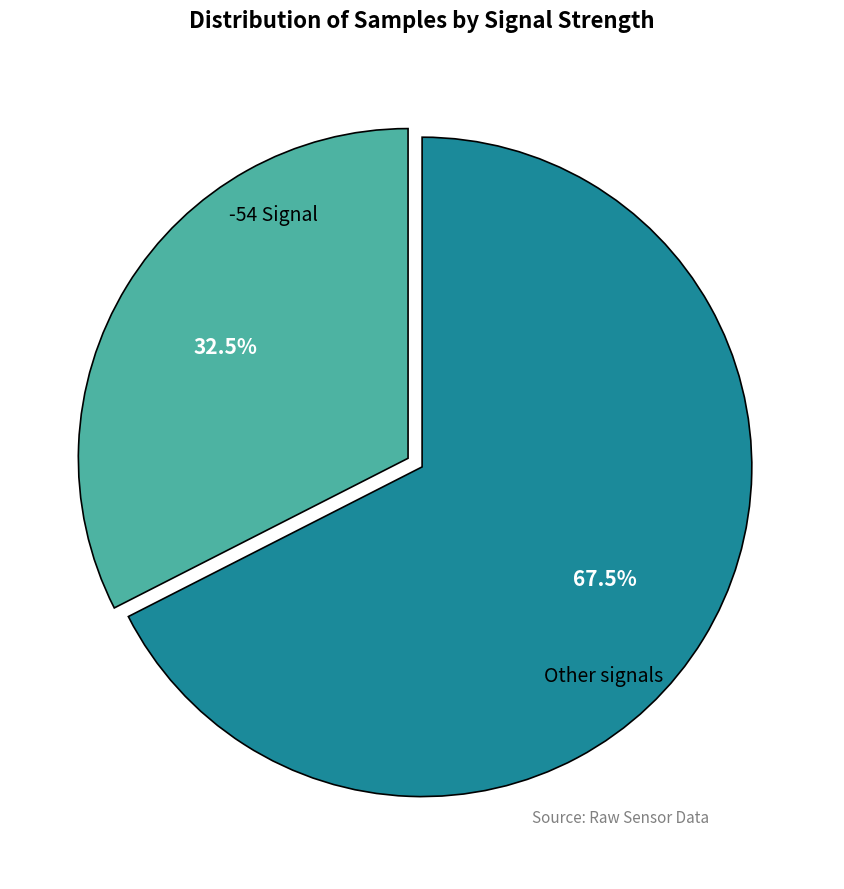

What portion of the pie excludes Other signals?

32.5%